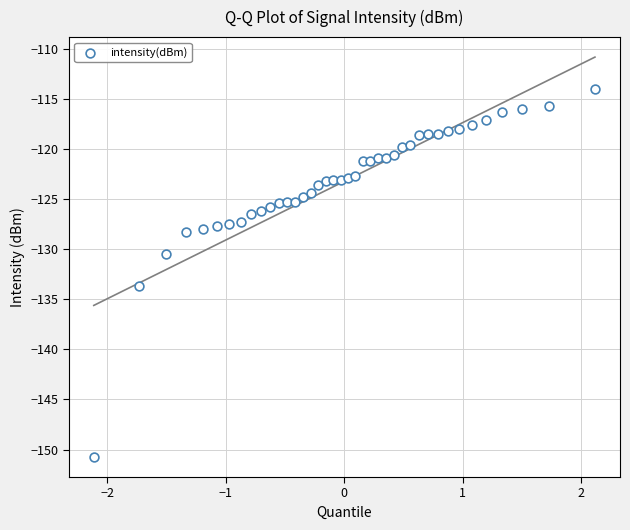

What is the range of X values (max minus min)?

4.2